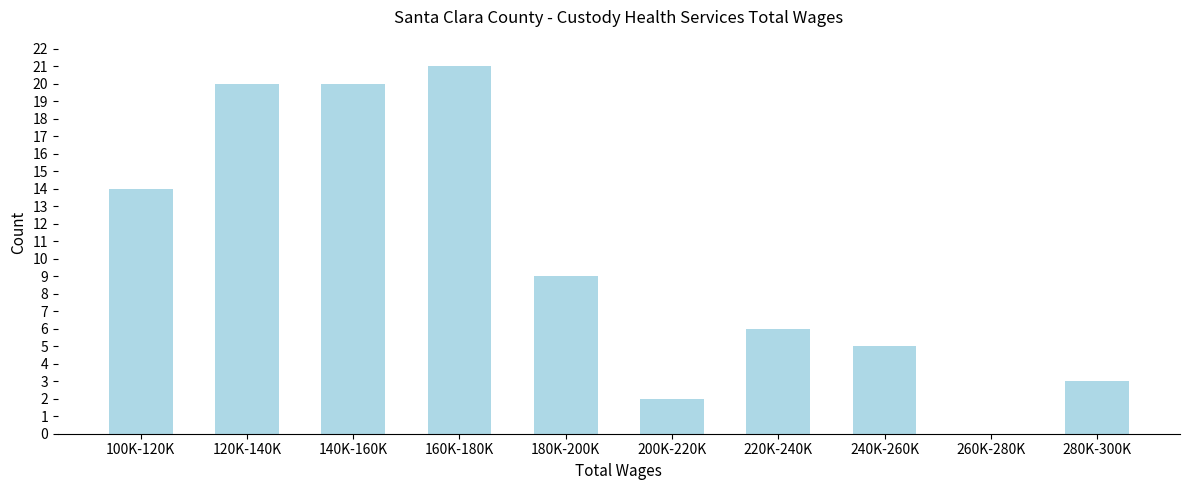

Reading left to right, list all the values displayed in this chart.

100K-120K=14	120K-140K=20	140K-160K=20	160K-180K=21	180K-200K=9	200K-220K=2	220K-240K=6	240K-260K=5	260K-280K=0	280K-300K=3